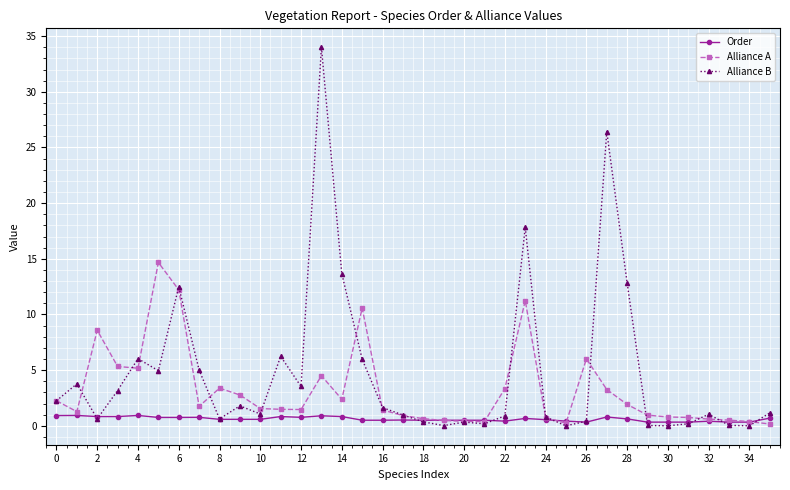

What is the highest value of the Alliance B series?

34.0